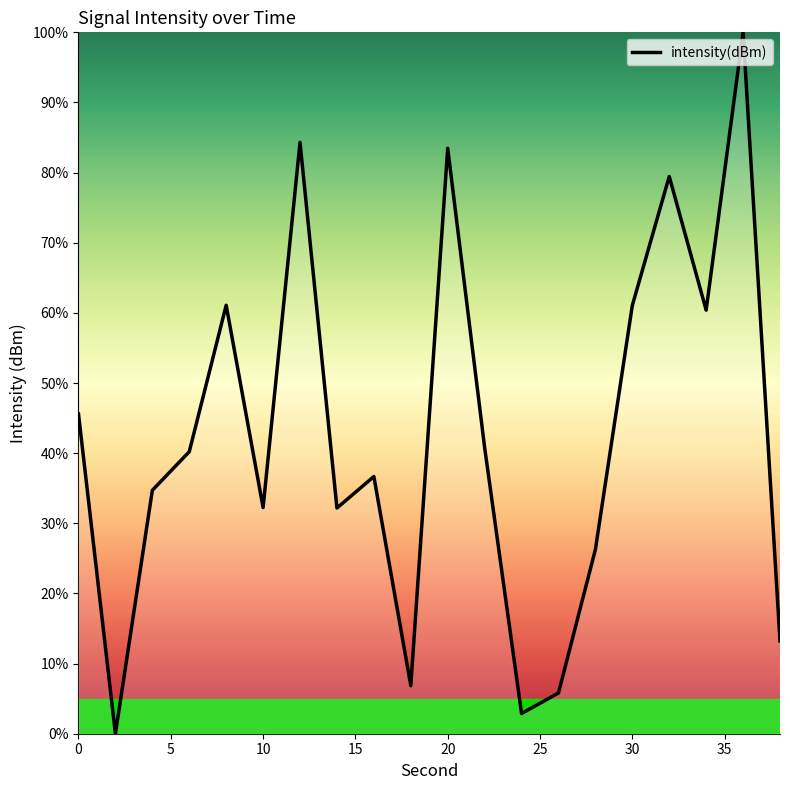

What is the greatest value displayed?

100.0